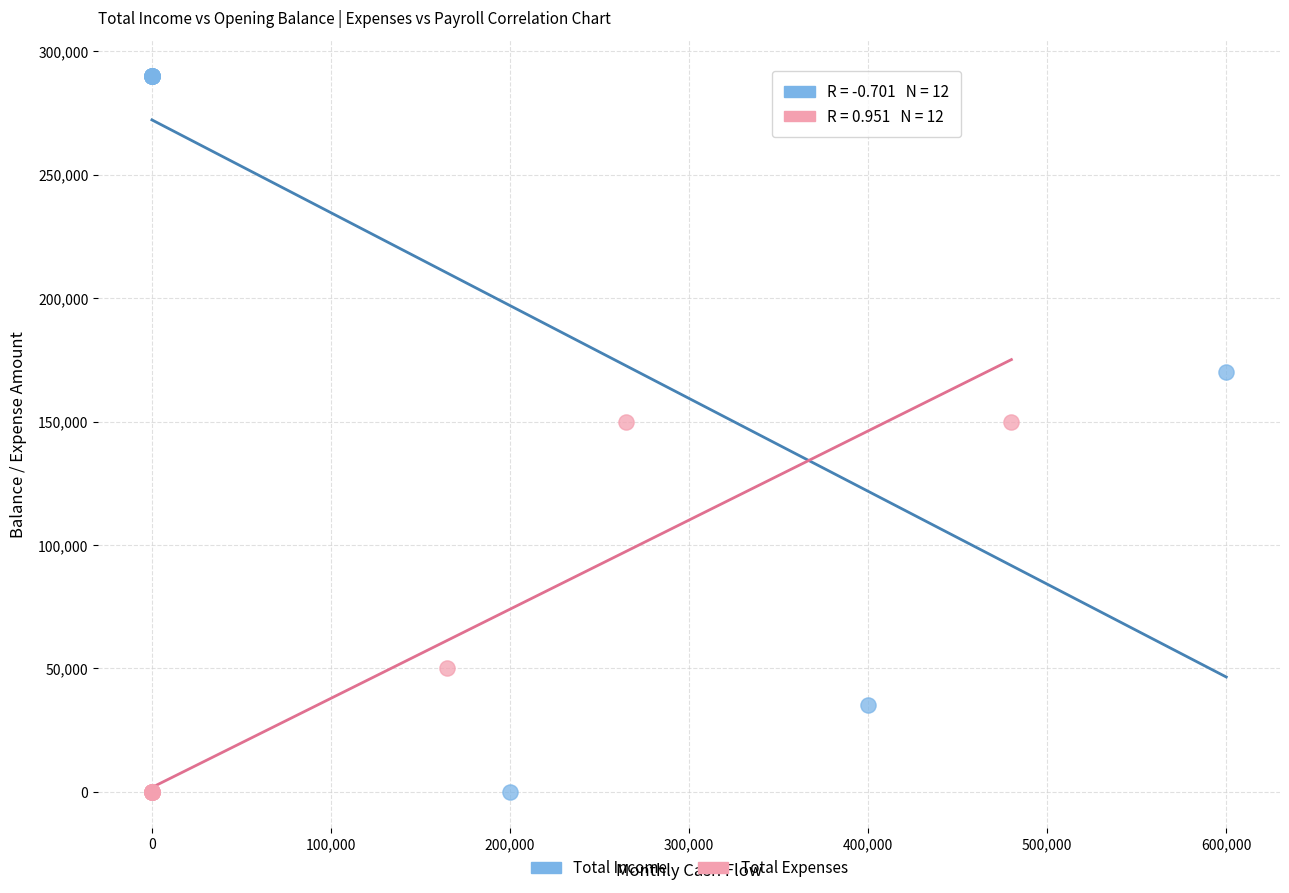

What are all the series names shown in the legend?

Total Income, Total Expenses